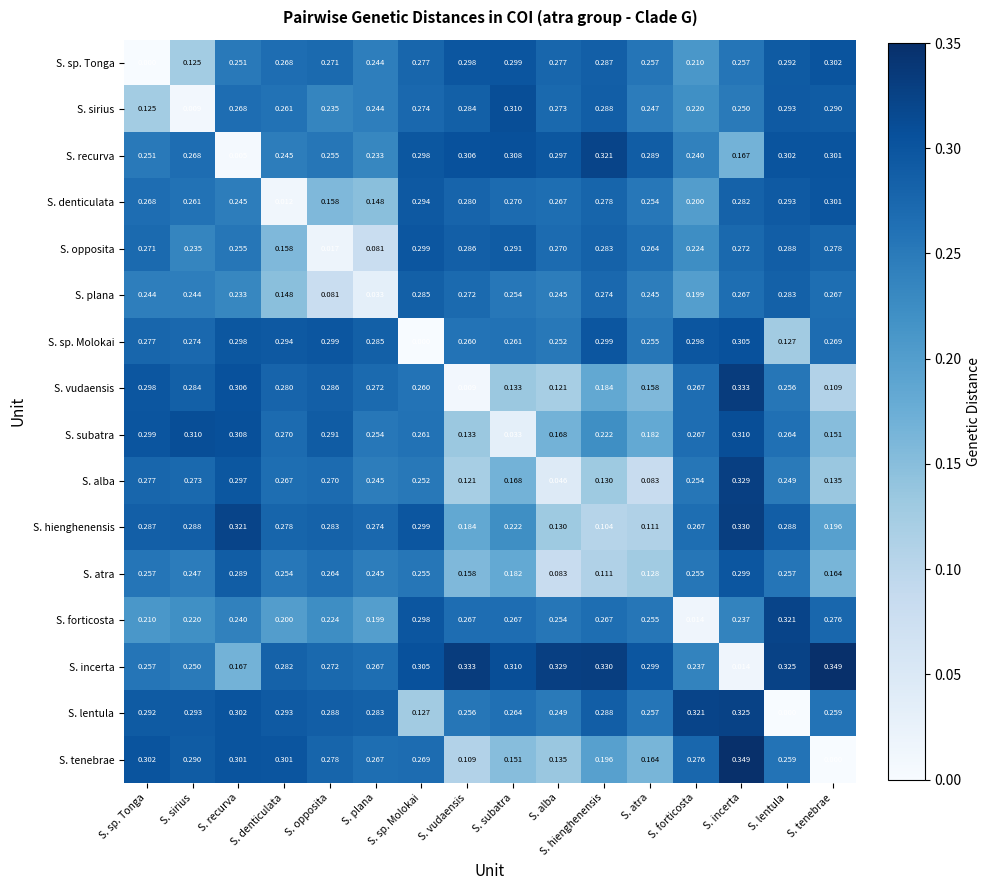

Which series has the largest range (max minus min)?

S. tenebrae